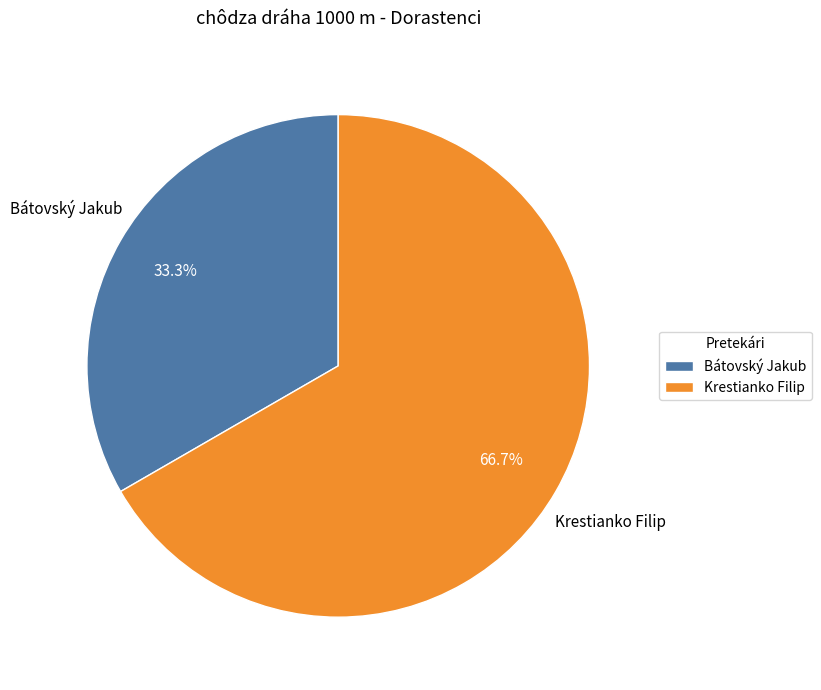

What percentage is NOT represented by Bátovský Jakub?

66.7%